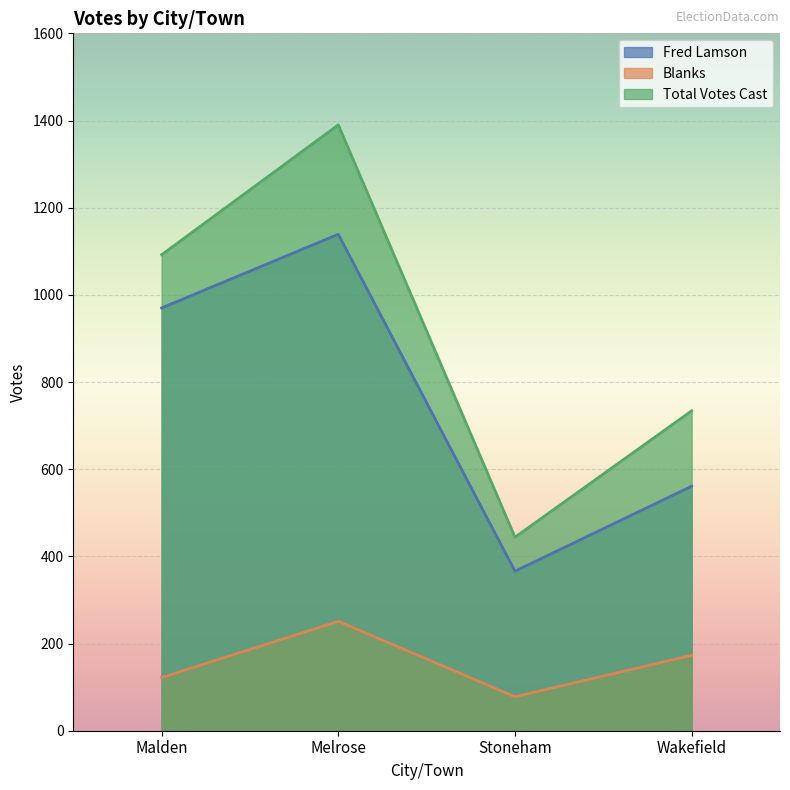

What is the total value across all series at Wakefield?

1468